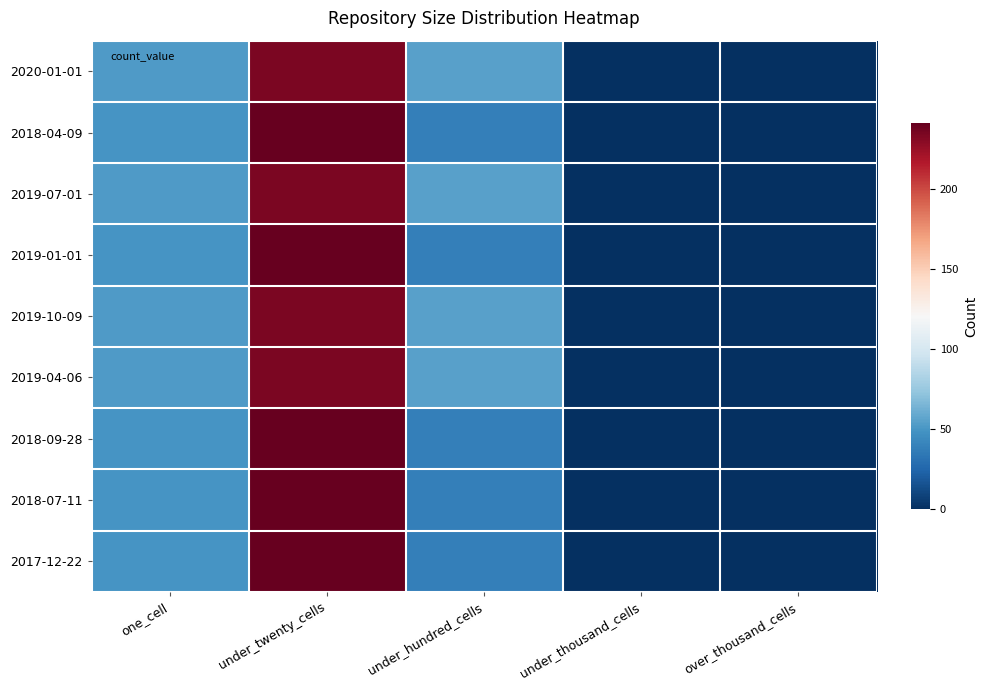

Which has a higher value, under_thousand_cells or under_twenty_cells?

under_twenty_cells